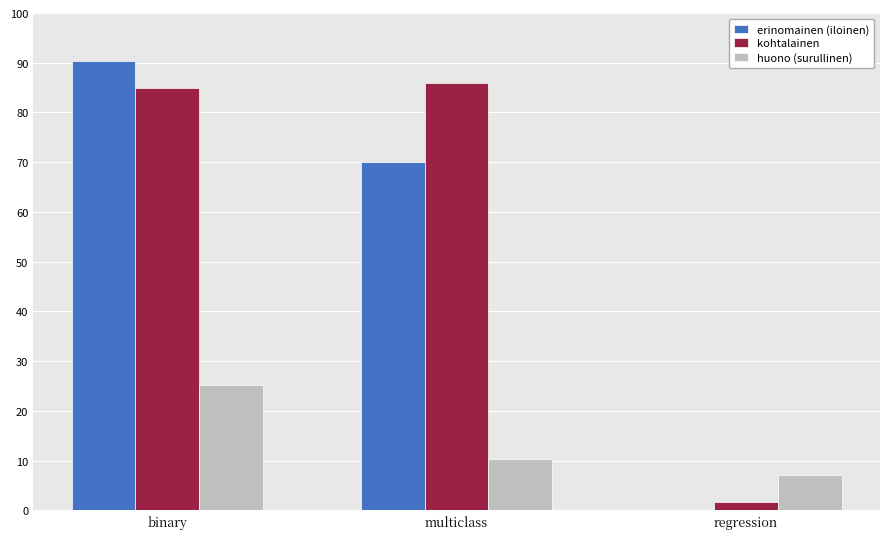

What is the sum of the huono (surullinen) values at binary and multiclass?

35.7